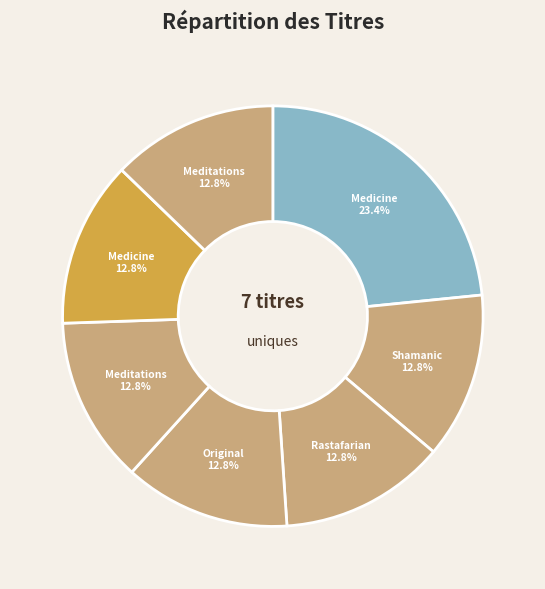

Rank the categories by value from highest to lowest.

Medicine and Miracles in the High Desert, Meditations with the Navajo, Meditations with the Hopi, Shamanic Powers of Rolling Thunder, Rastafarian Children of Solomon, Medicine of the Cherokee, Original Instructions